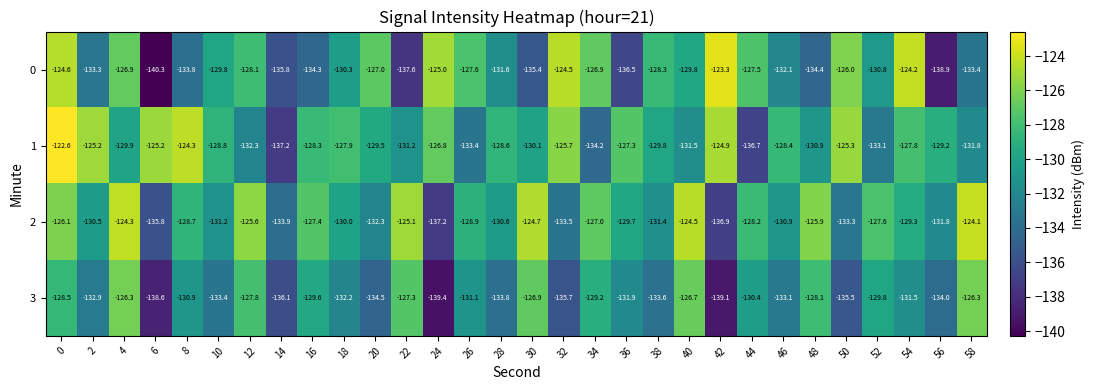

Which series has the largest range (max minus min)?

0